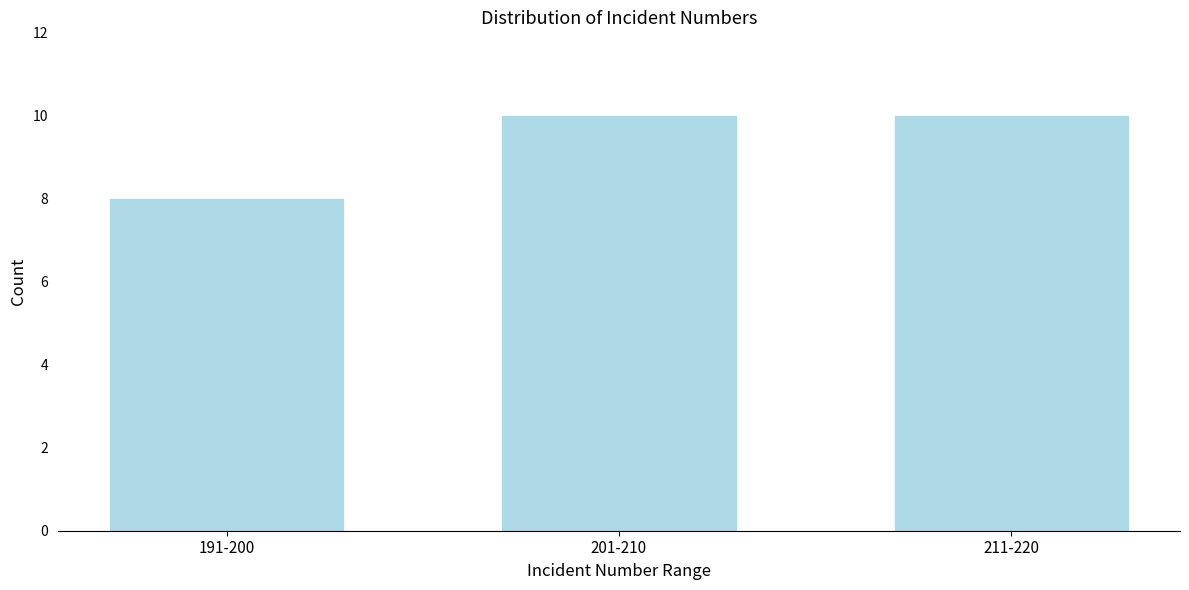

Reading left to right, transcribe all the data shown in this chart.

8	10	10